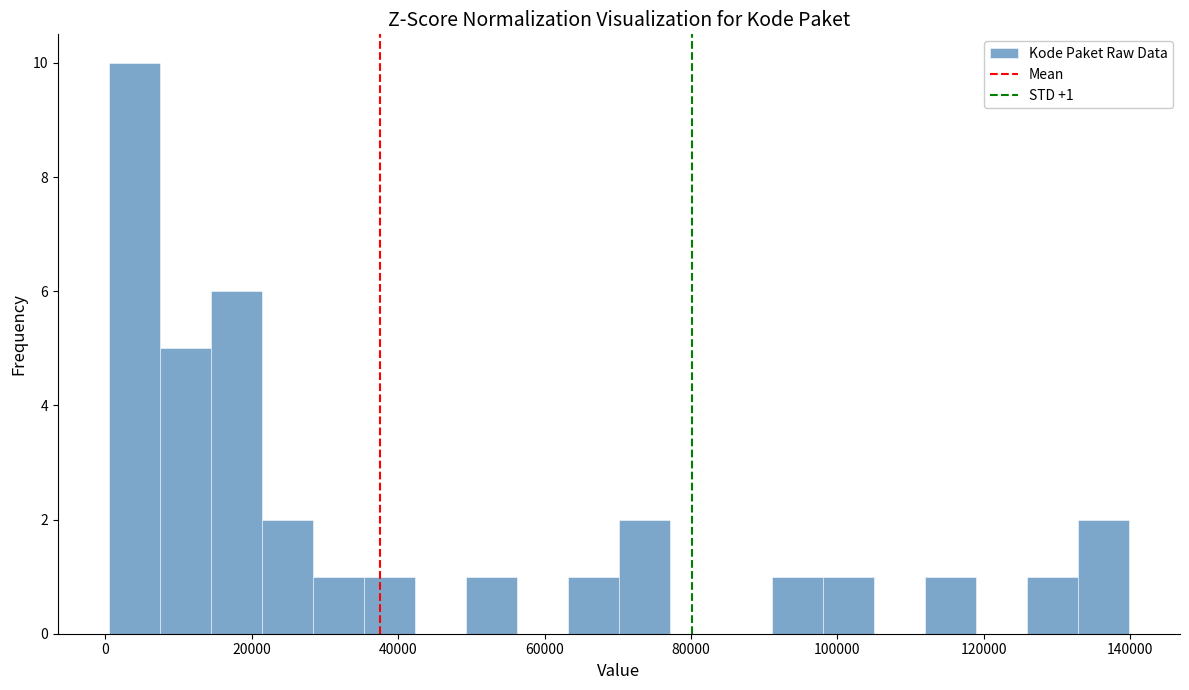

Read against the x-axis, roughly where is the centre of the tallest bar?

4000